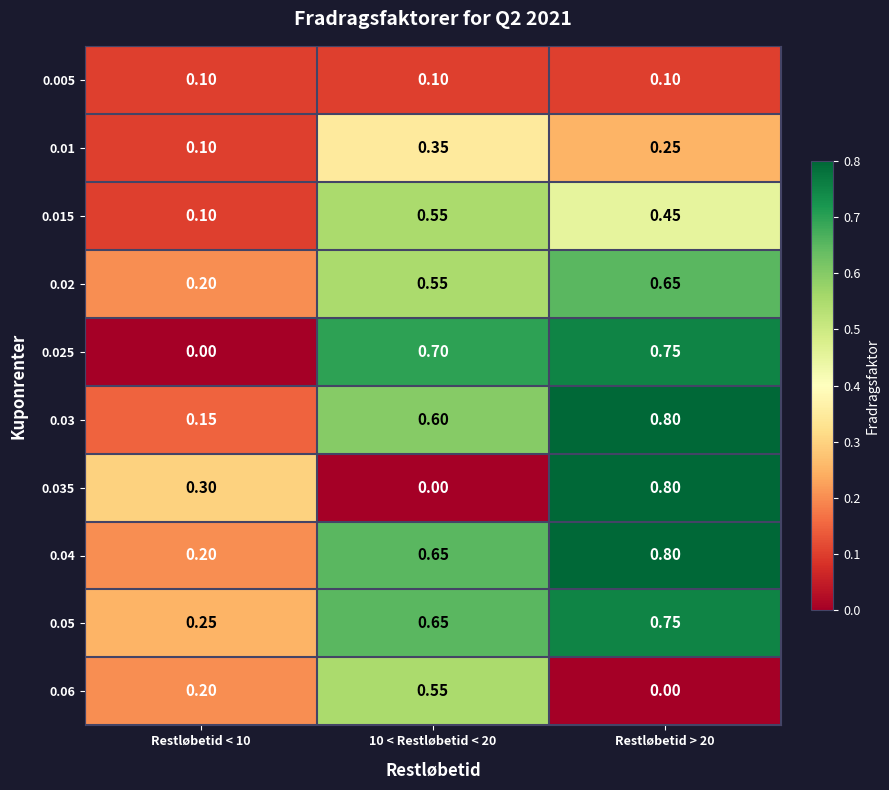

Is the value of 0.06 at 10 < Restløbetid < 20 greater than the value of 0.015 at Restløbetid > 20?

Yes